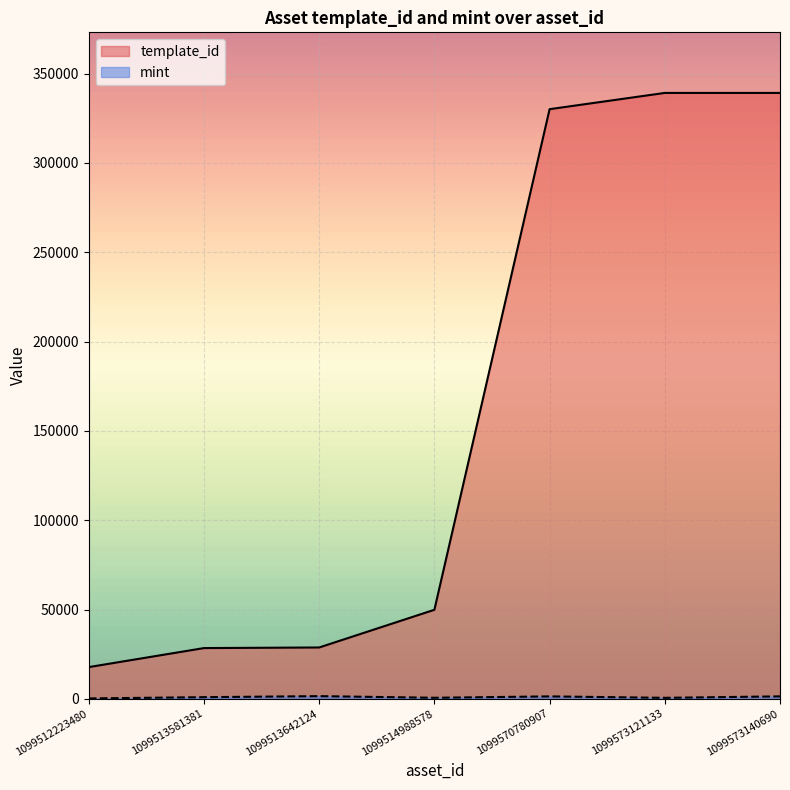

Reading left to right, what are all the values shown in this chart?

template_id: 1099512223480=17755	1099513581381=28405	1099513642124=28744	1099514988578=49849	1099570780907=330131	1099573121133=339228	1099573140690=339229
mint: 1099512223480=213	1099513581381=917	1099513642124=1493	1099514988578=584	1099570780907=1352	1099573121133=547	1099573140690=1365